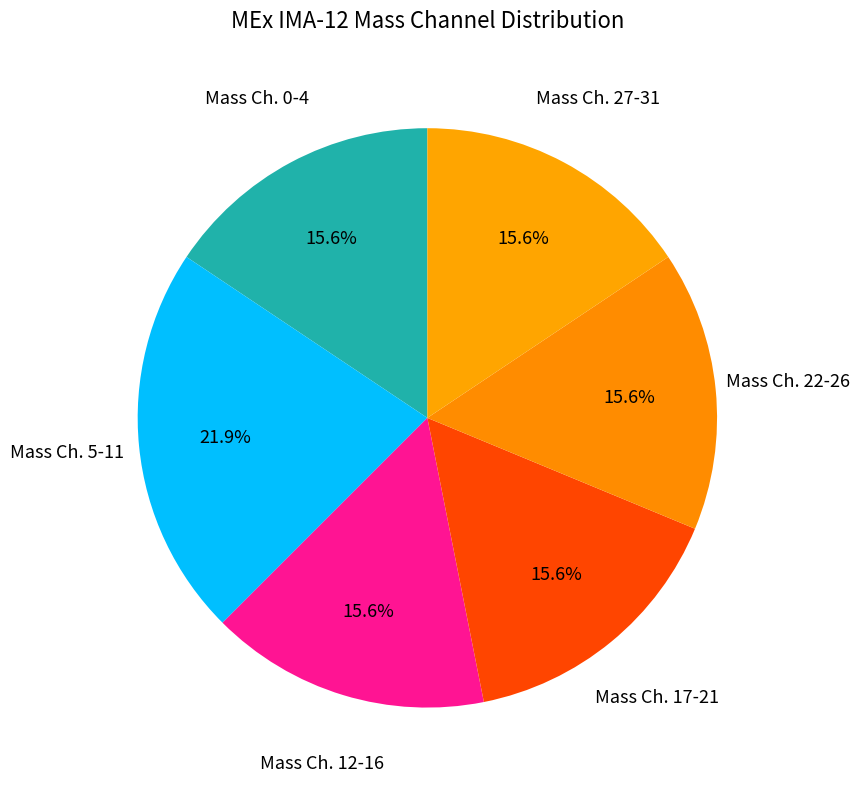

How many segments does this pie chart have?

6